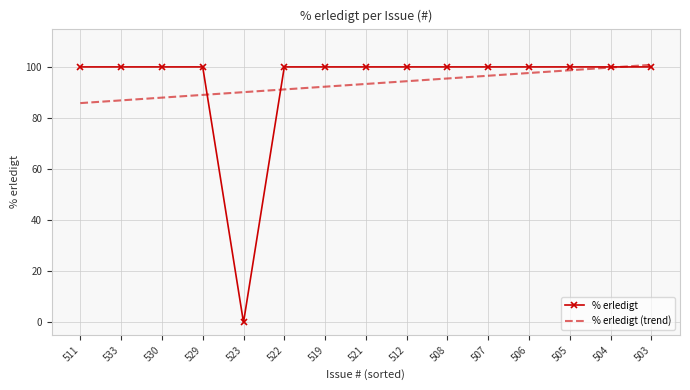

Between 533 and 506, which series saw the biggest shift?

% erledigt (trend)